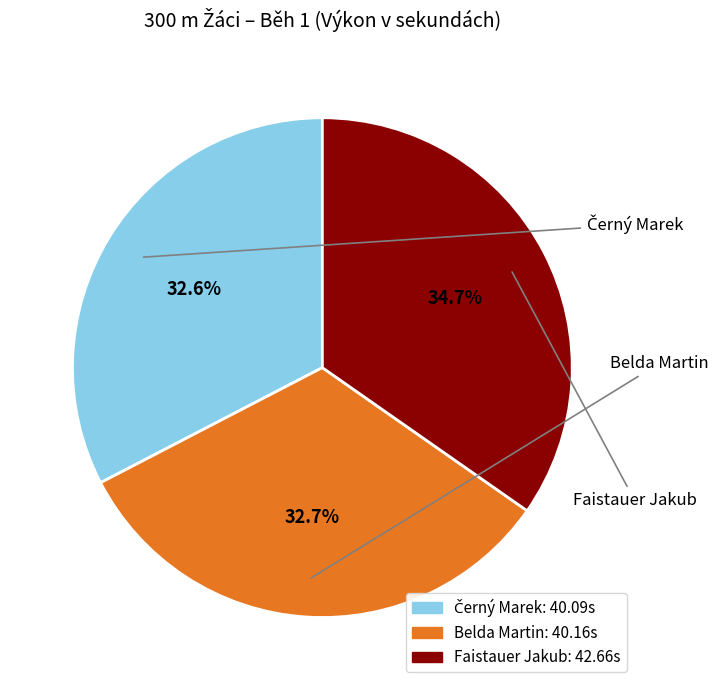

Combined, what portion of the pie is Belda Martin and Faistauer Jakub?

67.4%